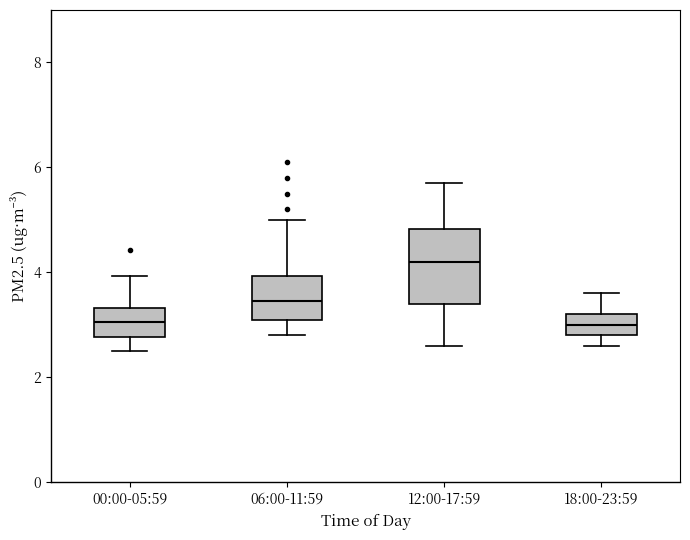

Comparing the boxes themselves (not the whiskers), which one is the tallest?

12:00-17:59